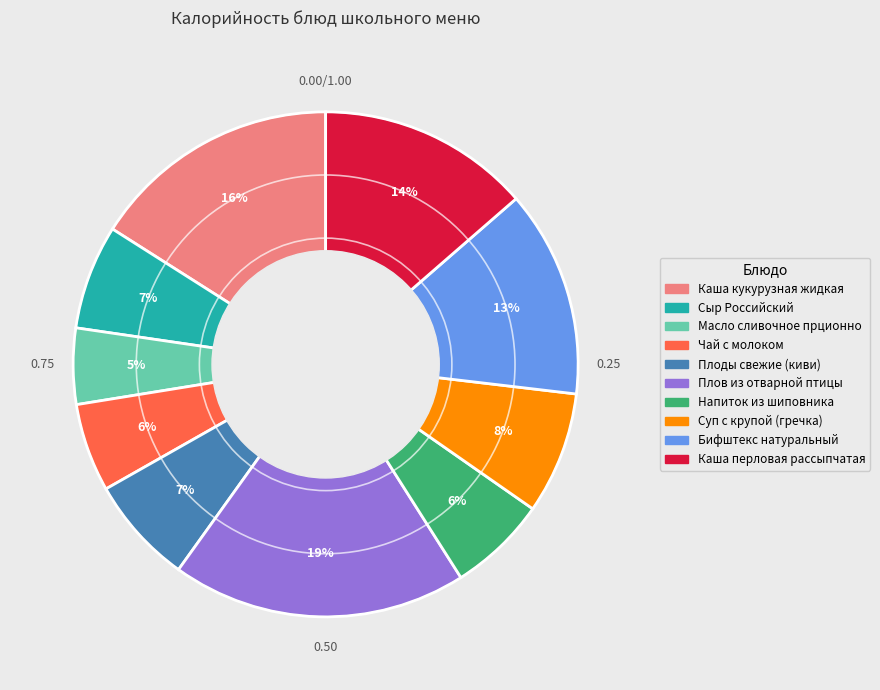

Does any single category account for the majority?

No